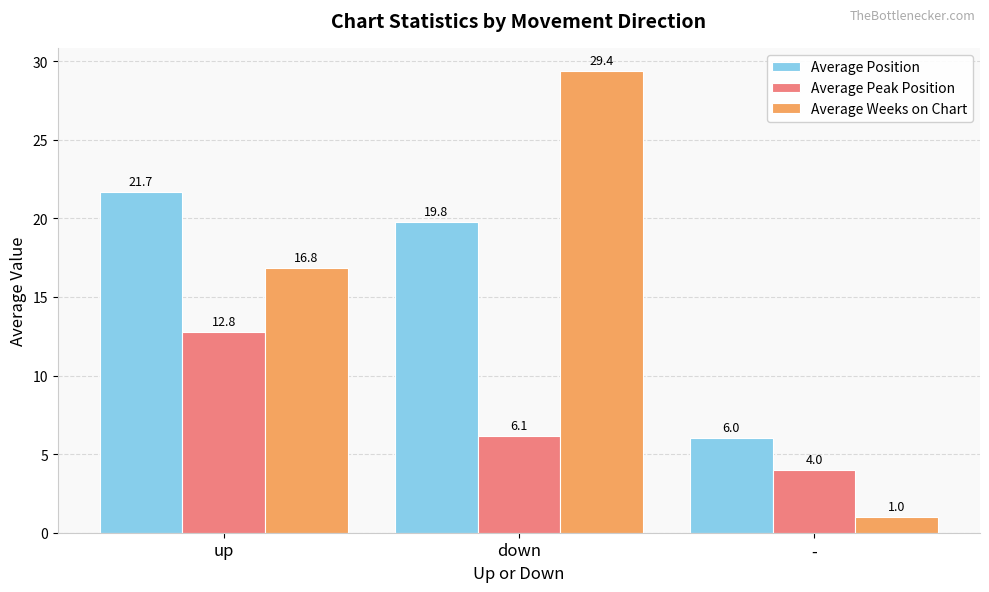

What is the label of the 2nd bar from the right?

down